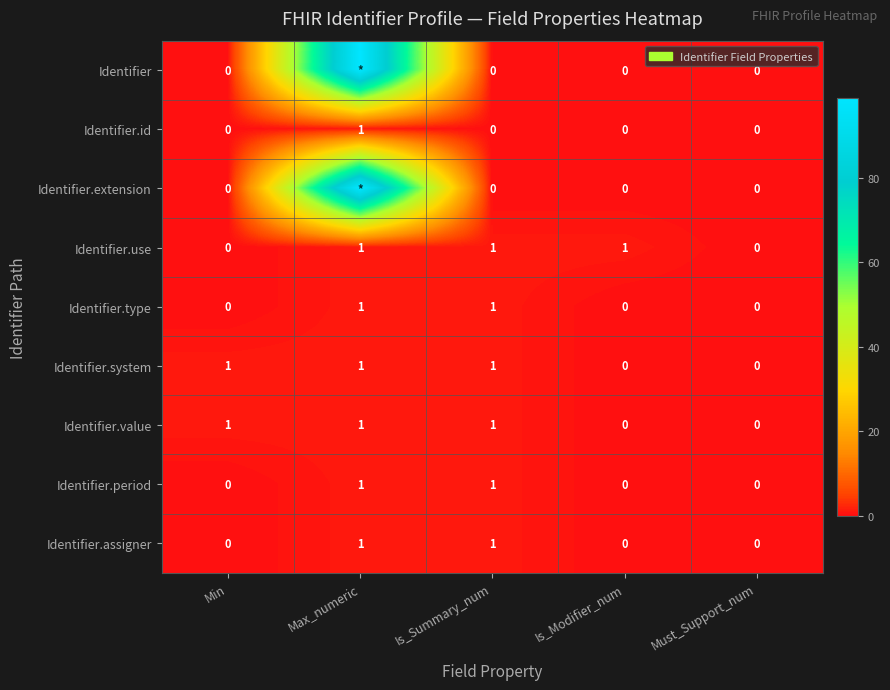

Count the Identifier.period values in the range 0 to 1.

5